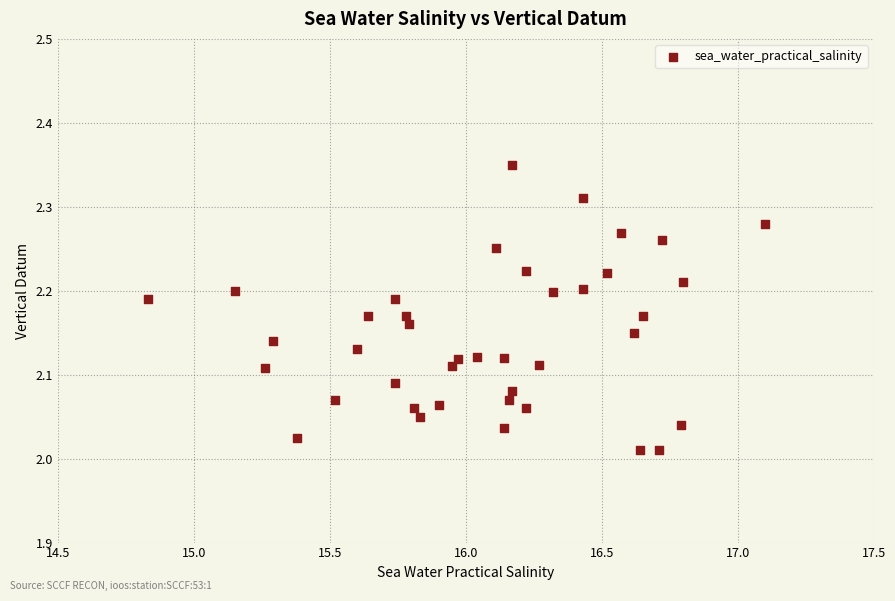

What is the range of Y values (max minus min)?

0.3